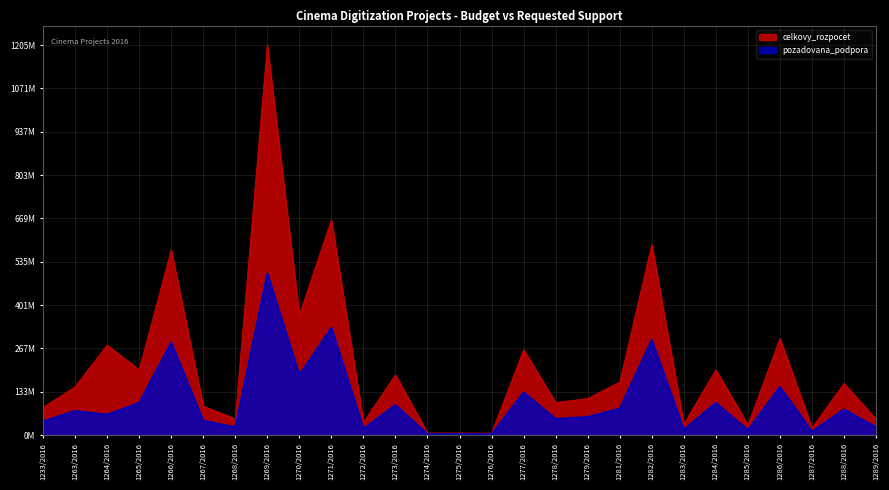

What is the approximate value of pozadovana_podpora at 1285/2016?

15855500